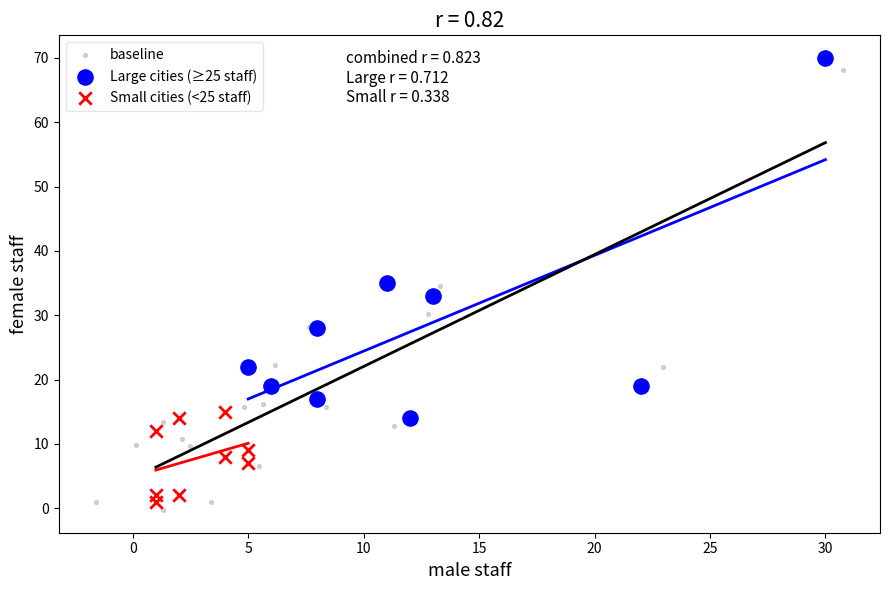

Which series reaches the minimum Y coordinate?

baseline